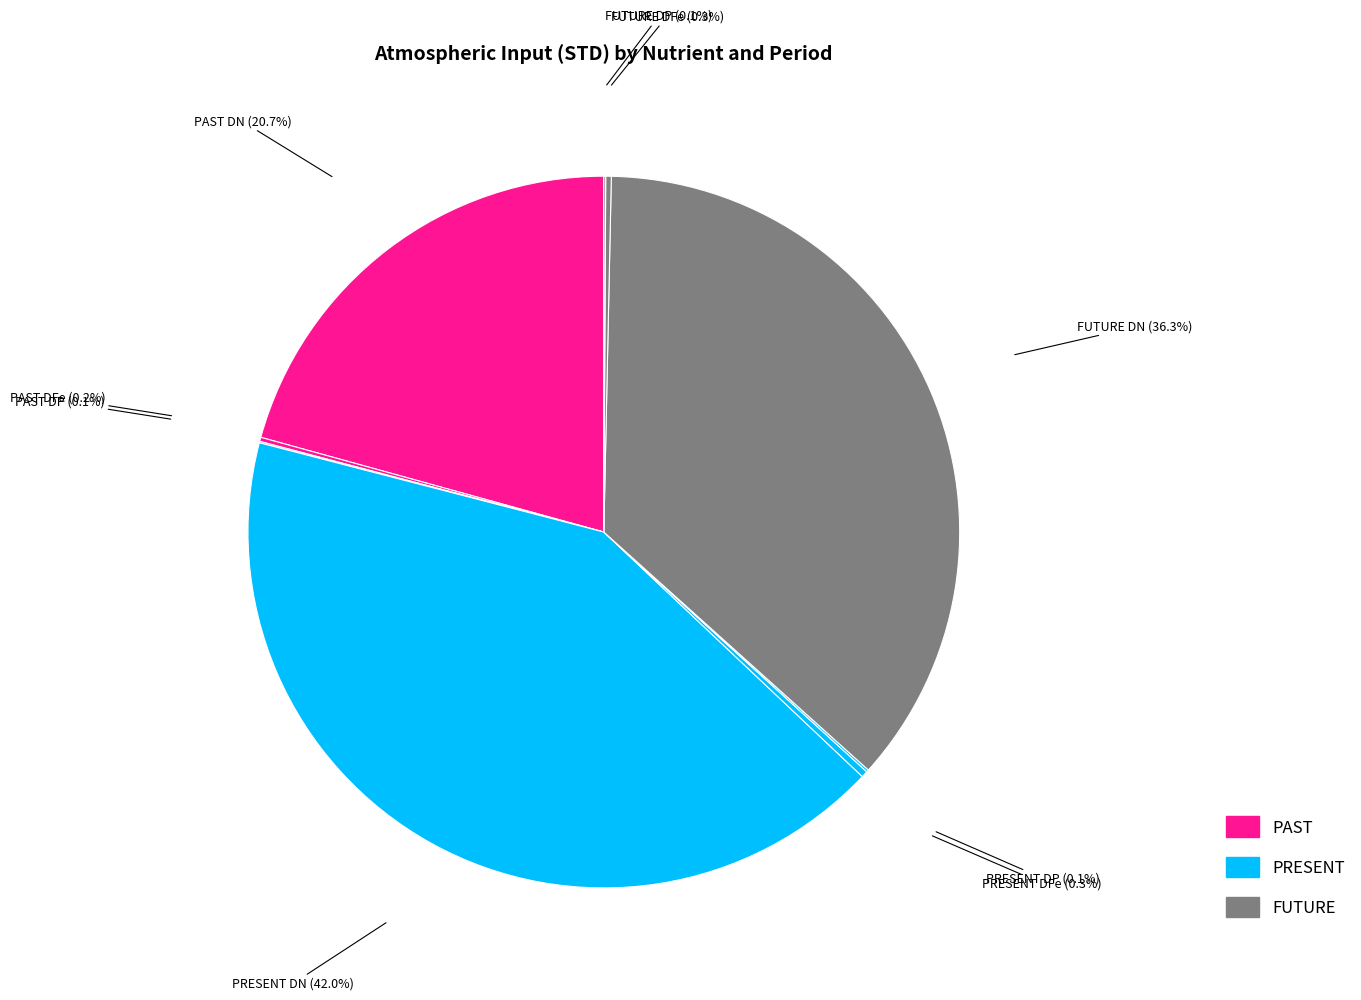

Rank the categories by value from lowest to highest.

PAST DP, FUTURE DP, PRESENT DP, PAST DFe, FUTURE DFe, PRESENT DFe, PAST DN, FUTURE DN, PRESENT DN